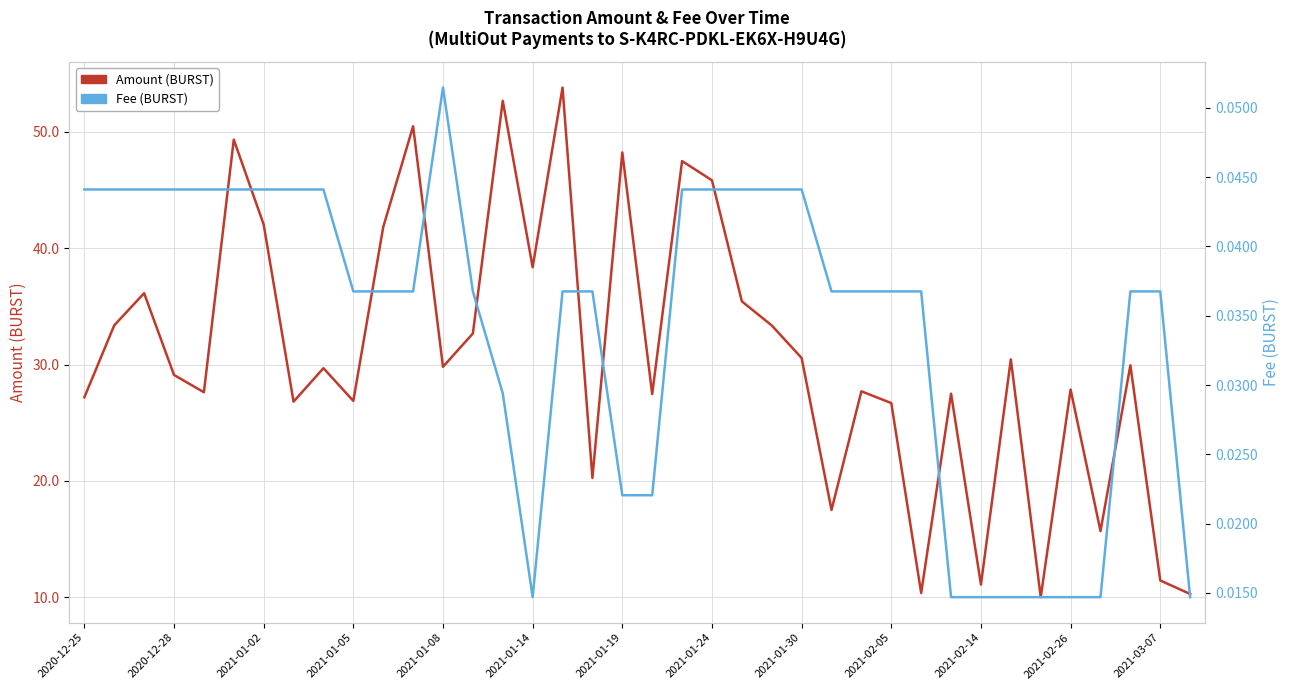

What is the average value of the Amount series?

30.9